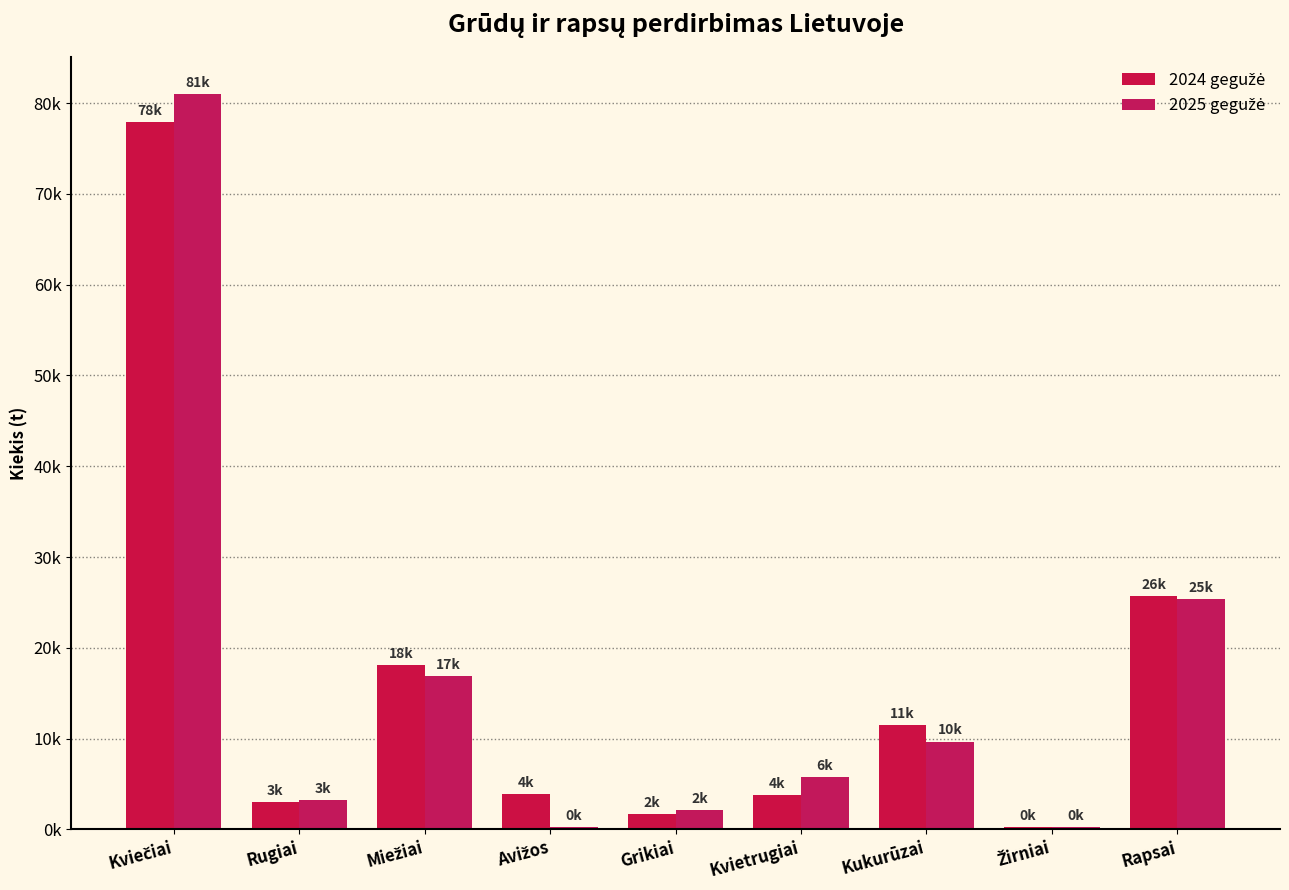

What is the difference between the second highest and second lowest values in the 2024 gegužė series?

24045.7